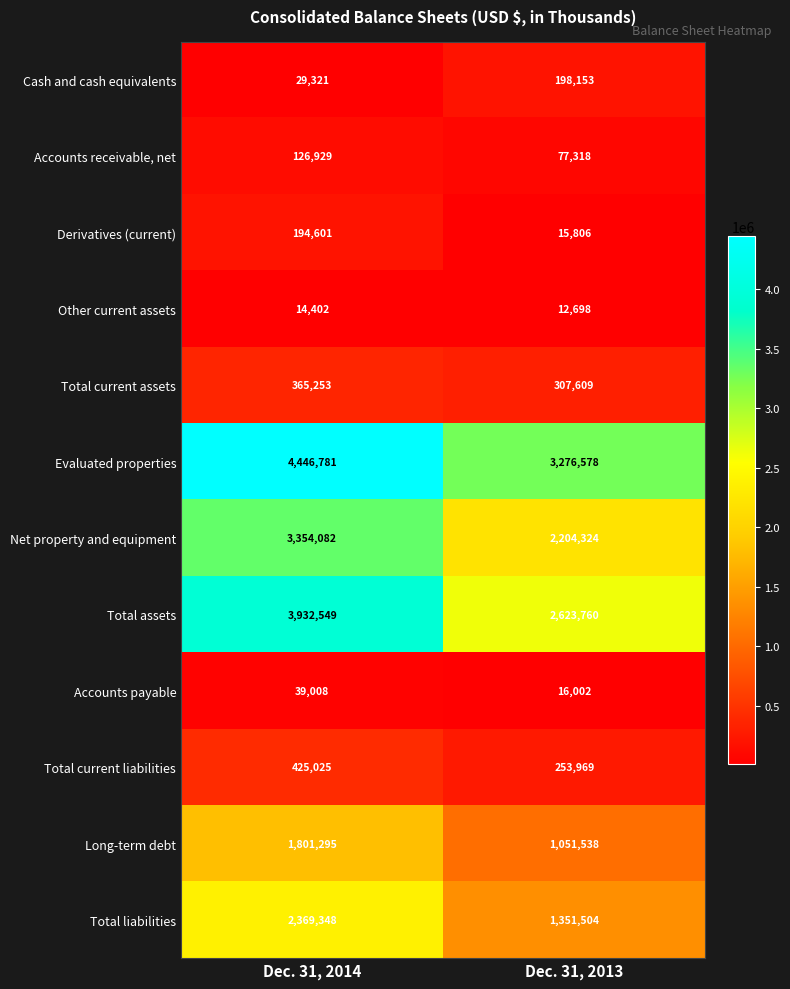

At how many categories does at least one series exceed 1826037?

2